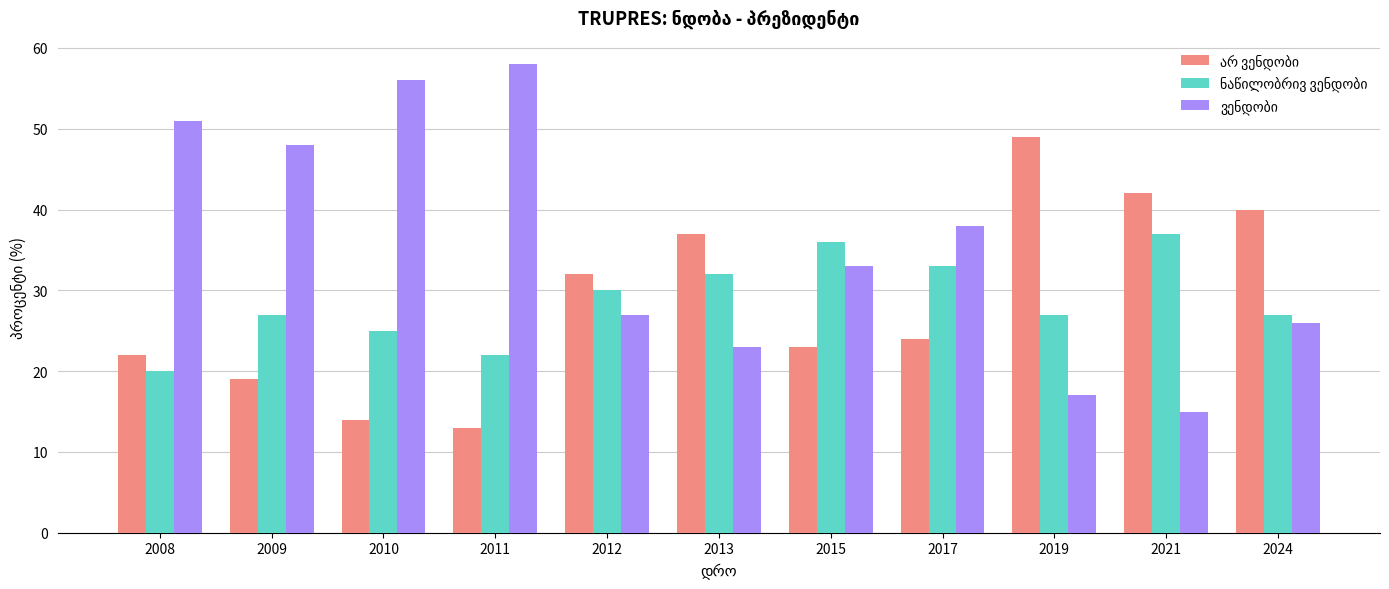

What is the smallest value displayed?

13